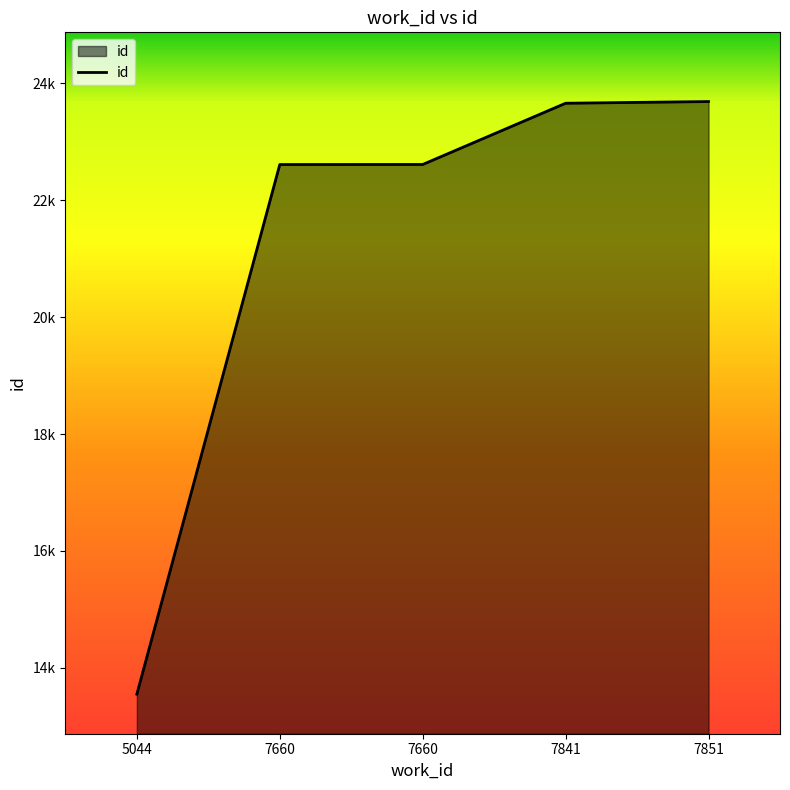

What is the greatest value displayed?

23690